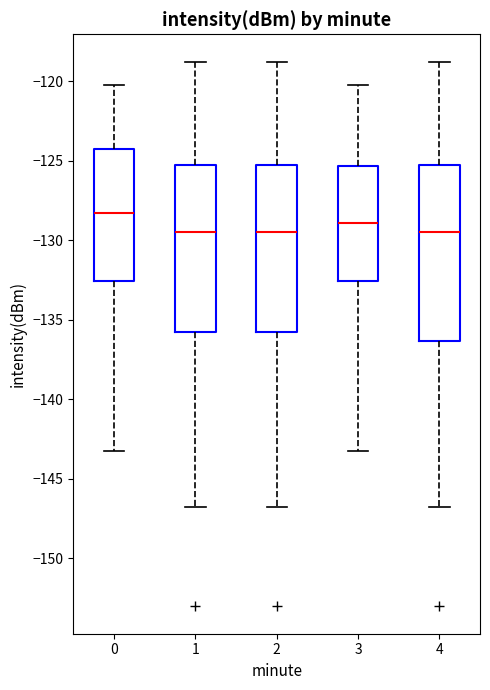

Reading left to right, read every box against the y-axis: the position of its median line, the range the box covers, and the ends of its whiskers. The values are not printed on the chart, so give them approximately, as read against the axis.

0: median -128.0, box -132.5 to -124.5, whiskers -143.5 to -120.0
1: median -129.5, box -135.5 to -125.0, whiskers -146.5 to -118.5
2: median -129.5, box -135.5 to -125.0, whiskers -146.5 to -118.5
3: median -129.0, box -132.5 to -125.5, whiskers -143.5 to -120.0
4: median -129.5, box -136.5 to -125.0, whiskers -146.5 to -118.5